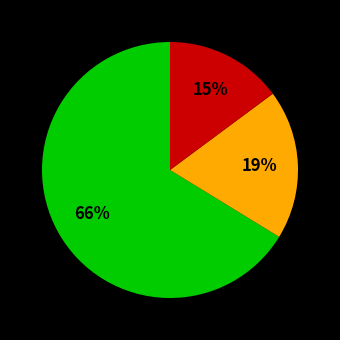

Count the number of slices in the pie.

3